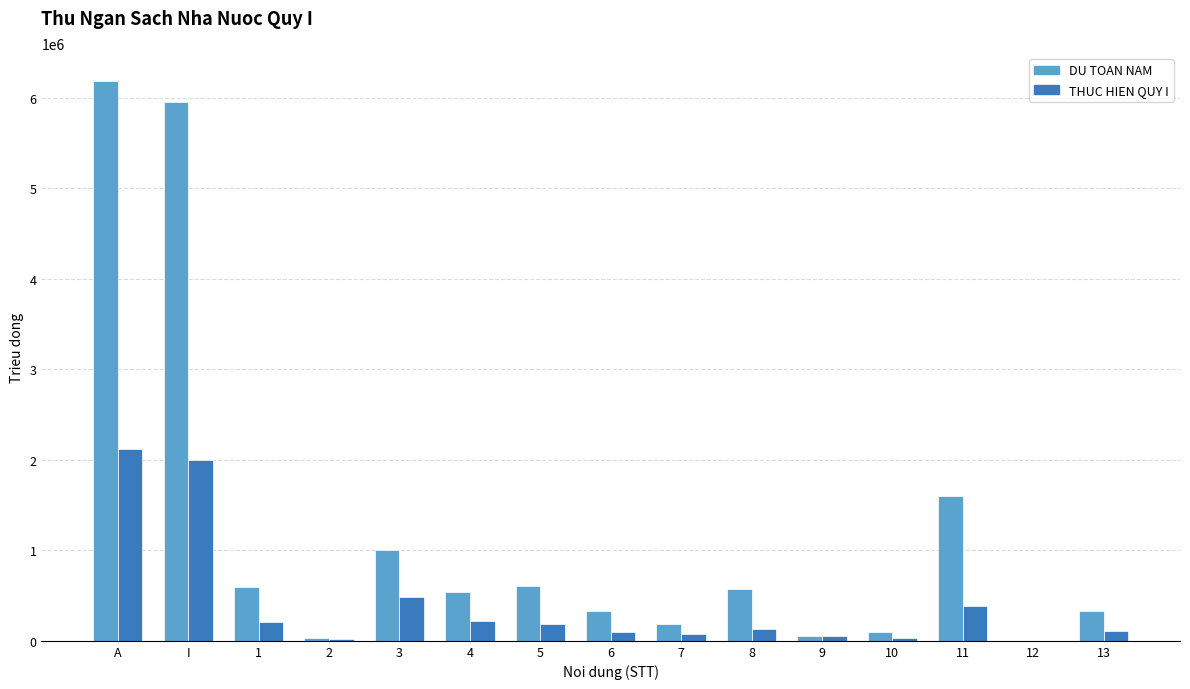

What is the sum of all THUC HIEN QUY I values?

6120501.6